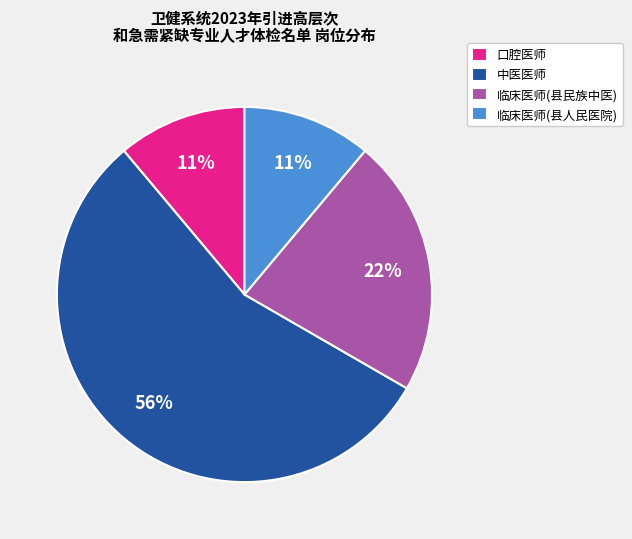

How many slices are in this pie chart?

4